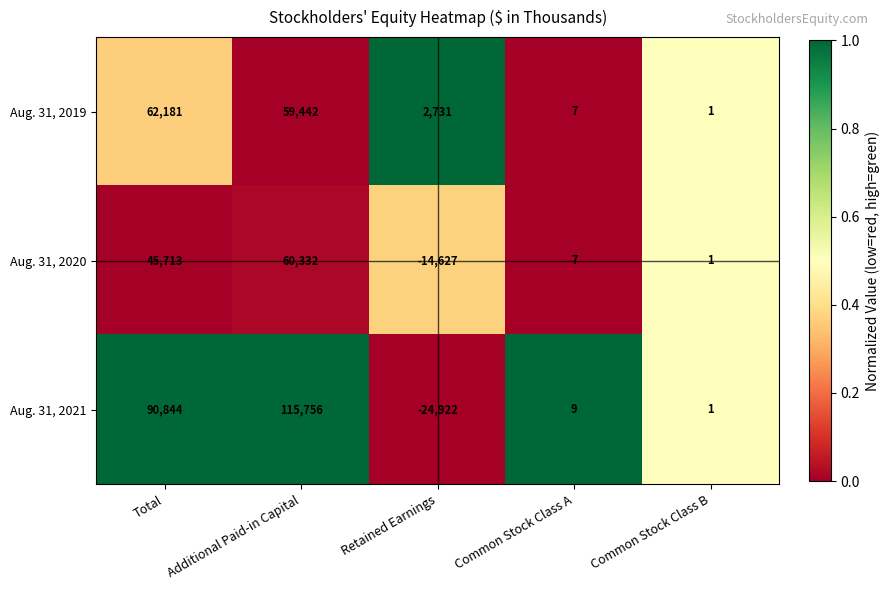

Count the number of categories in the chart.

5